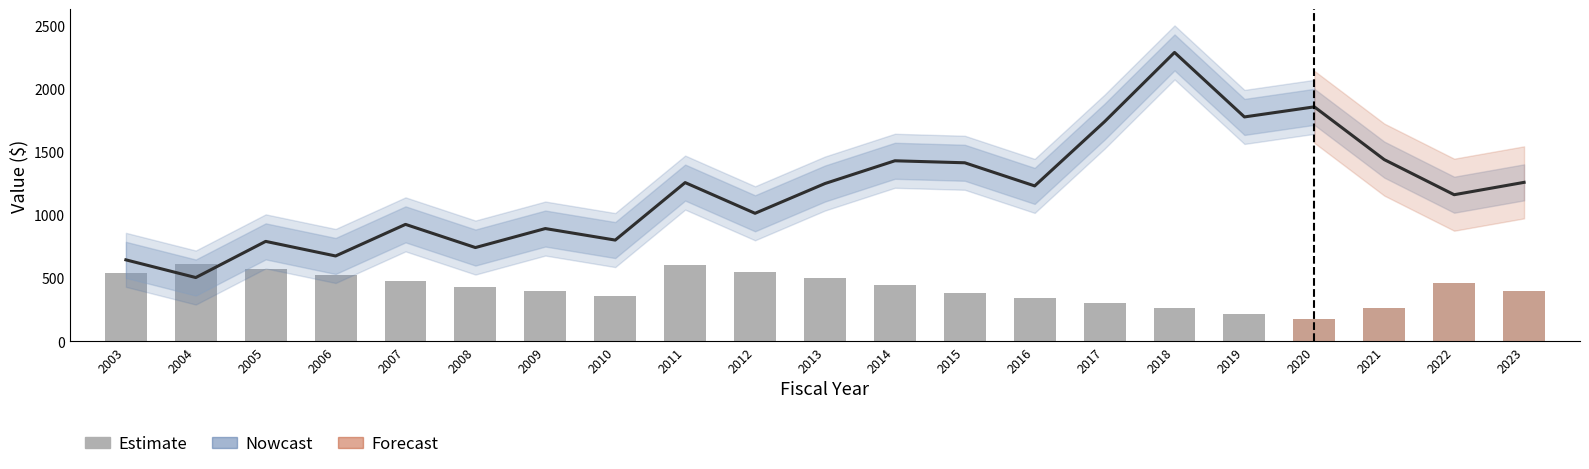

Which category has the highest value across all series?

2018